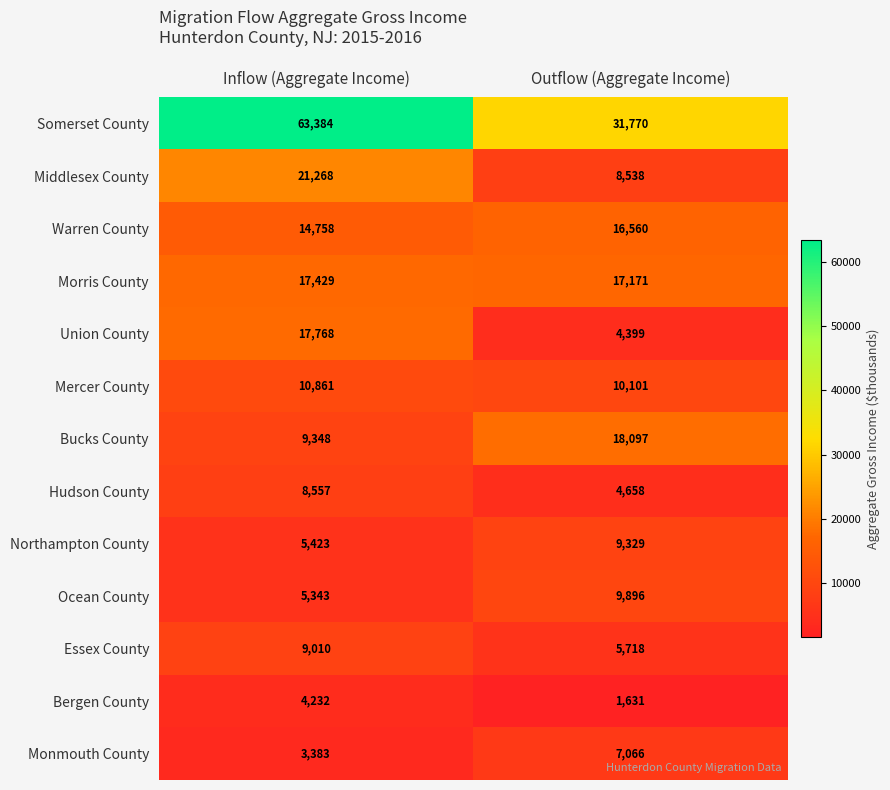

At which label is Bucks County closest to 13722?

Inflow (Aggregate Income)